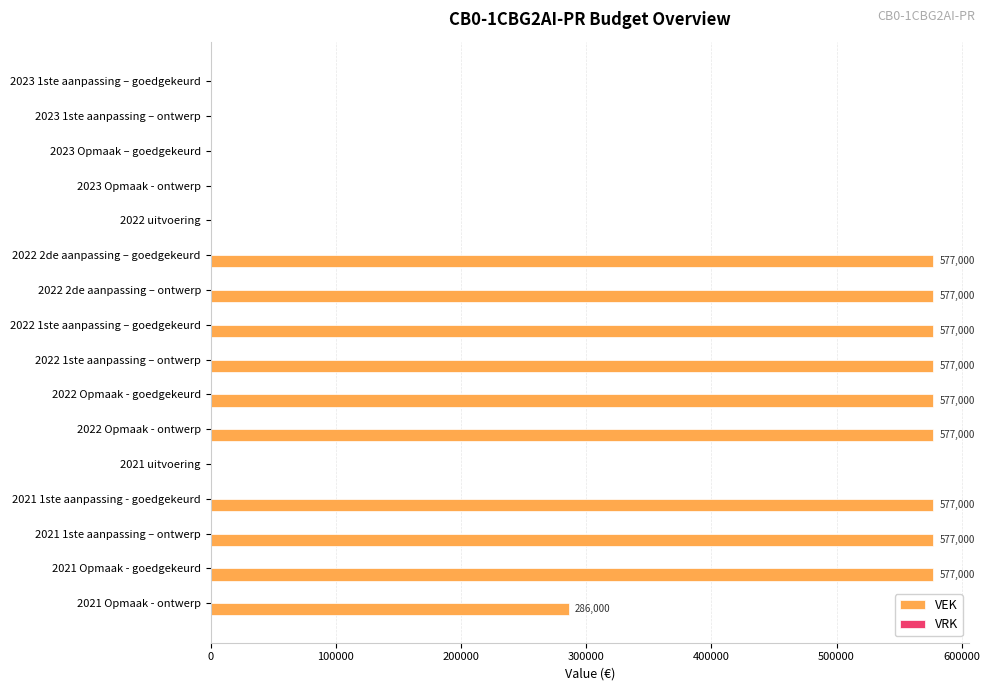

What is the greatest value displayed?

577000